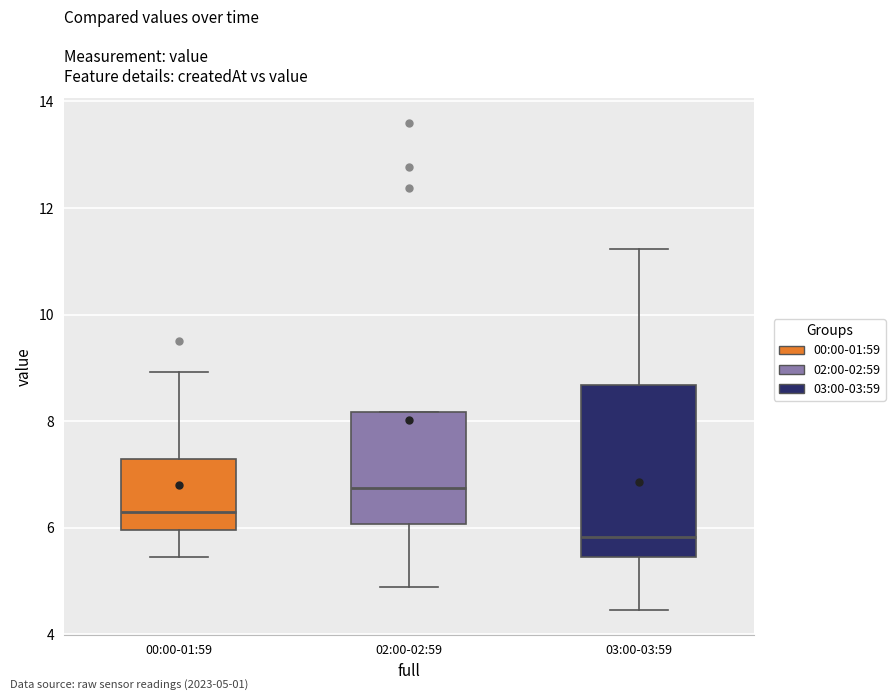

Where is the upper edge of the box for 00:00-01:59 on the y-axis? The values are not printed on the chart, so give them approximately, as read against the axis.

7.2